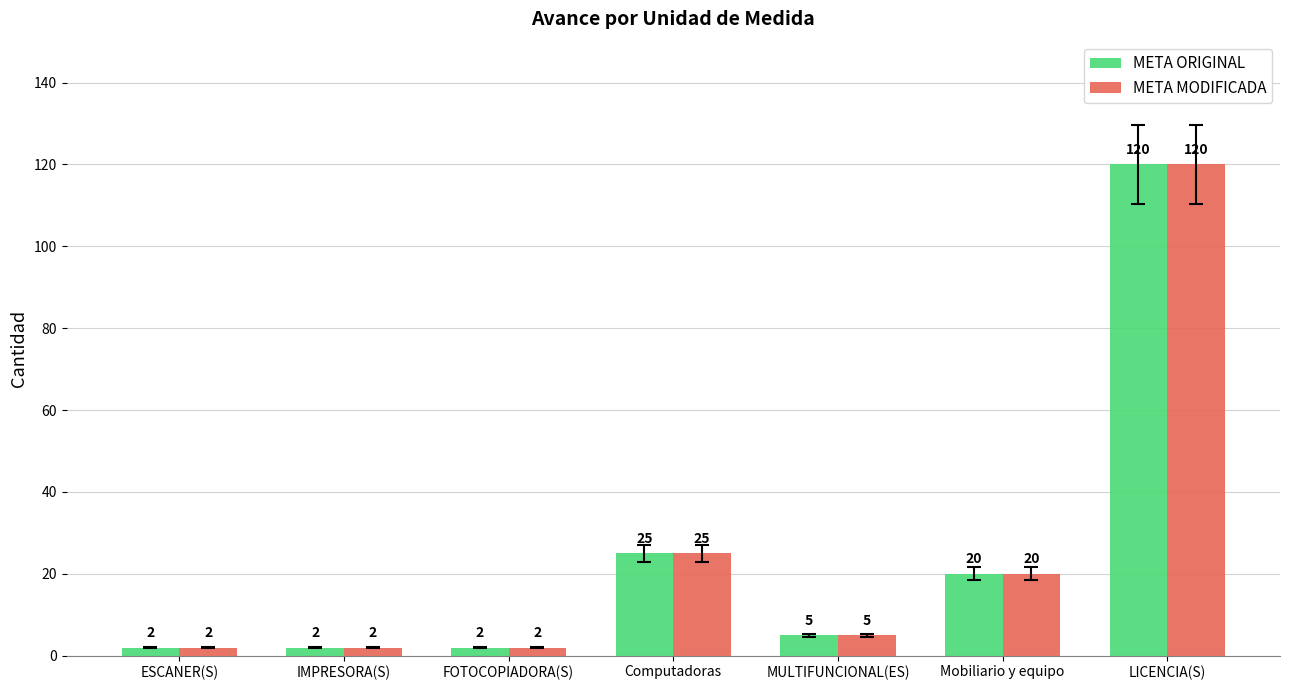

What is the label of the 7th bar from the right?

ESCANER(S)